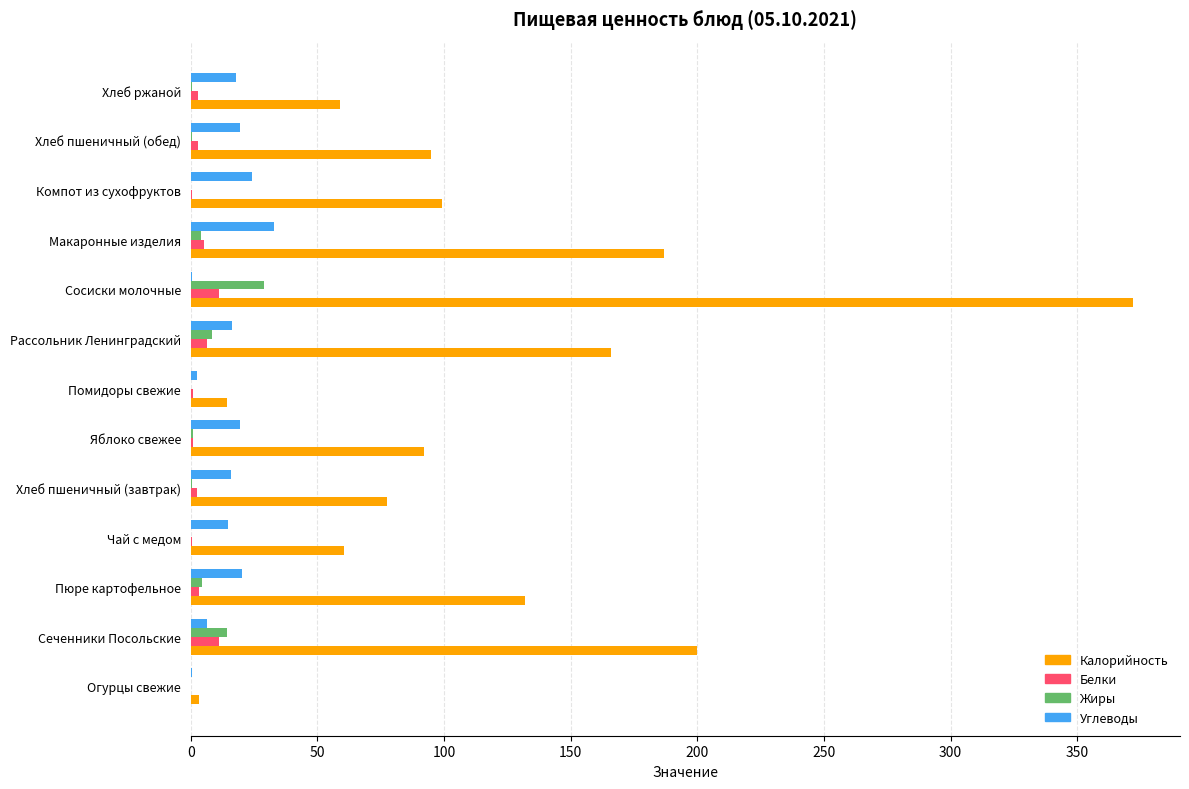

The Углеводы series shows 24.0 at Компот из сухофруктов. True or false?

True